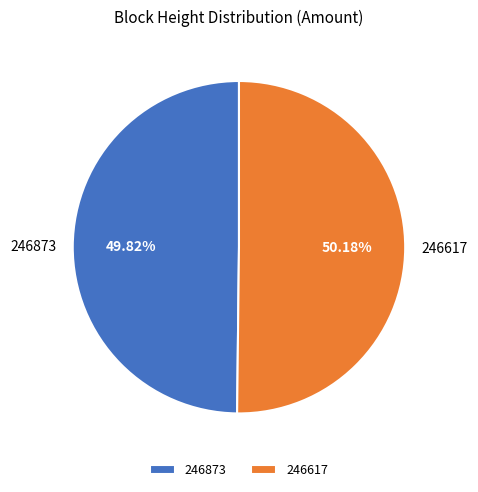

What percentage is the 246617 slice, to the nearest percent?

50%